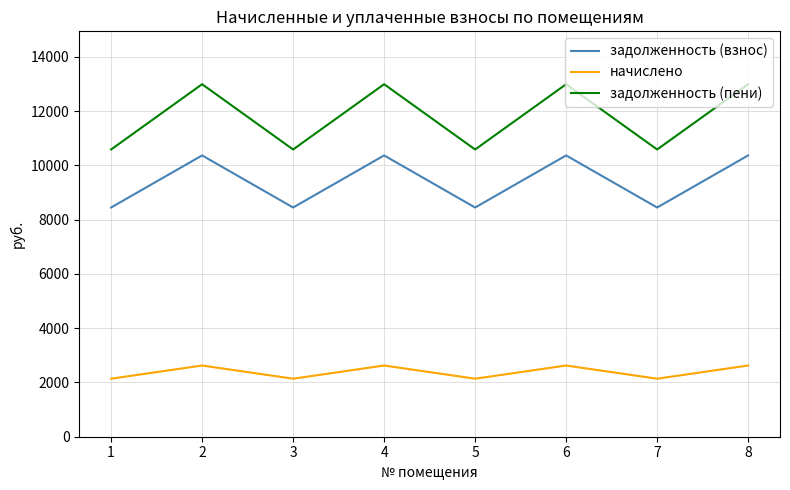

What is the sum of all задолженность (пени) values?

94315.2